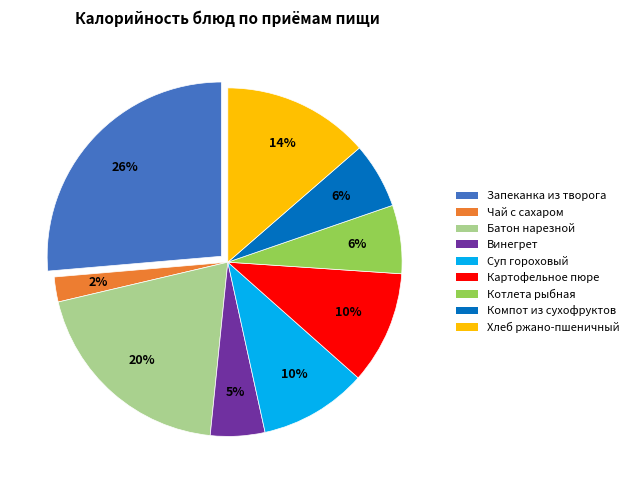

To the nearest percent, what is the difference between the largest and smallest slice percentages?

24%